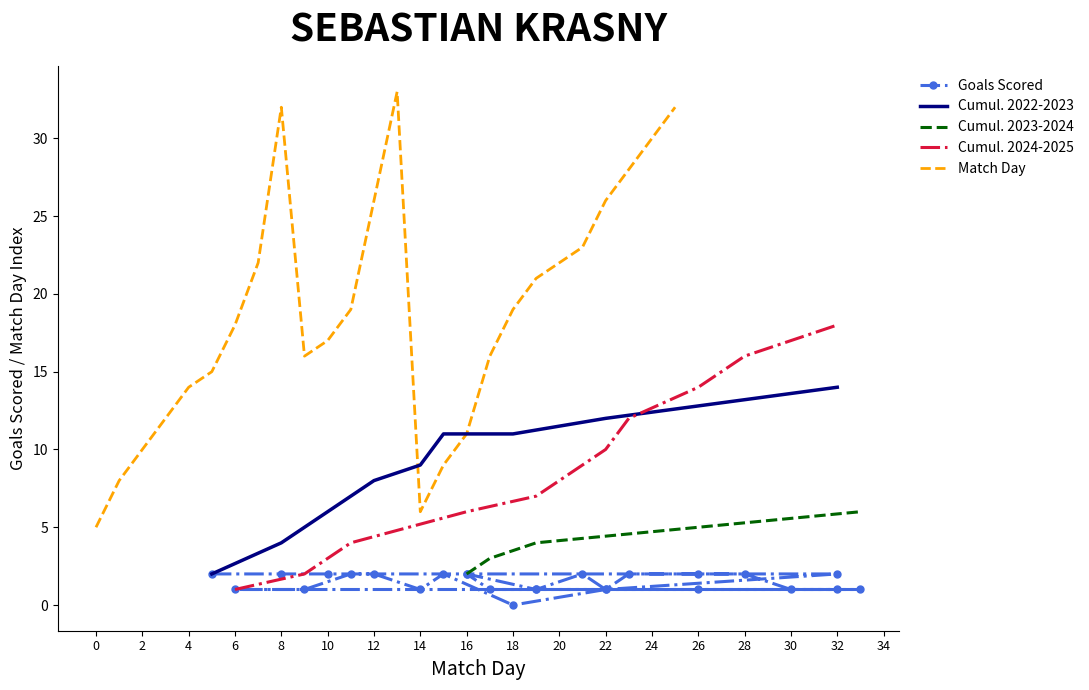

The value of Match Day at 18 is 19. True or false?

True